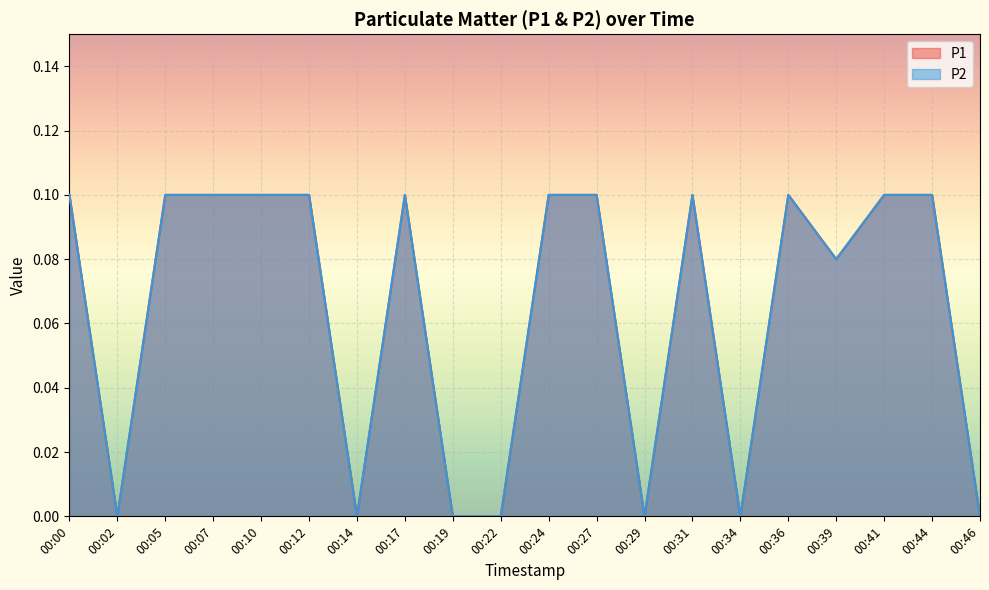

Is the value of P1 at 00:22 greater than the value of P2 at 00:12?

No